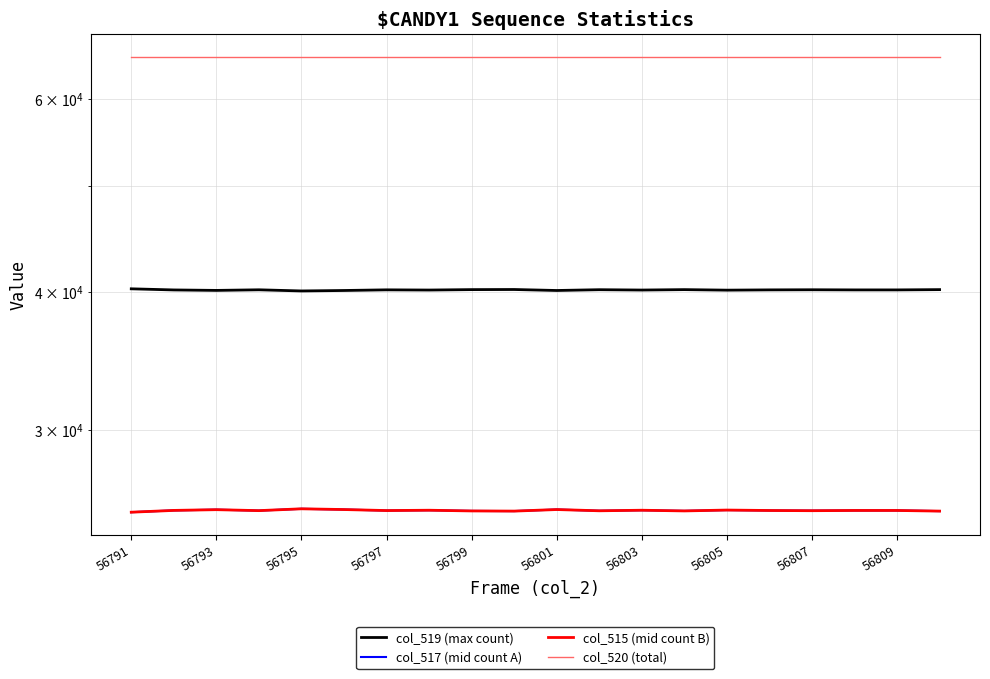

What is the difference between the col_519 (max count) values at 56805 and 56807?

33